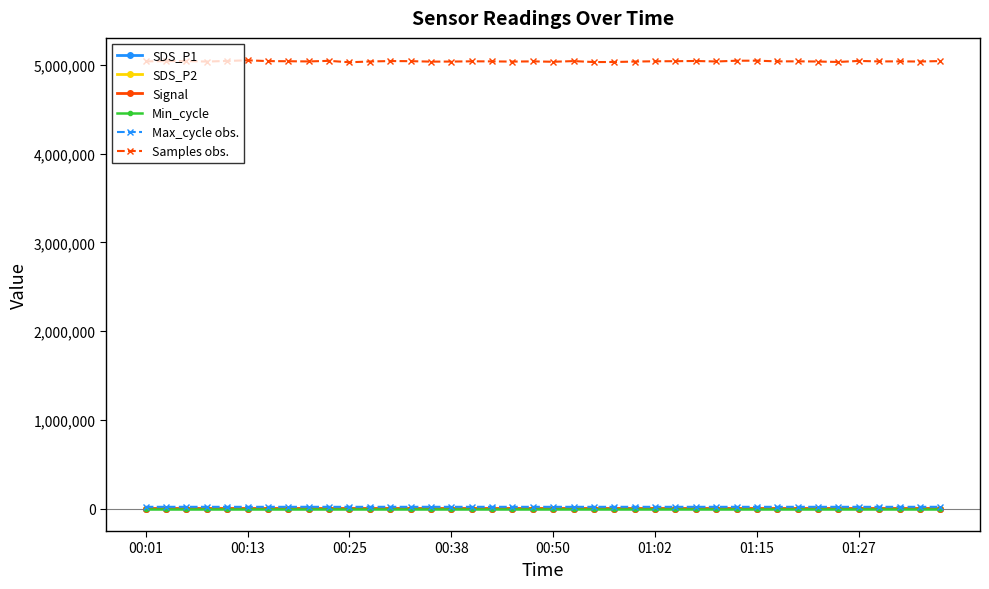

At how many categories does at least one series exceed 3737133?

40